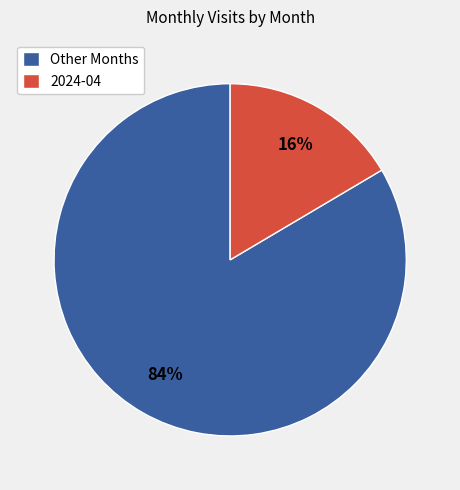

Does any single category account for the majority?

Yes